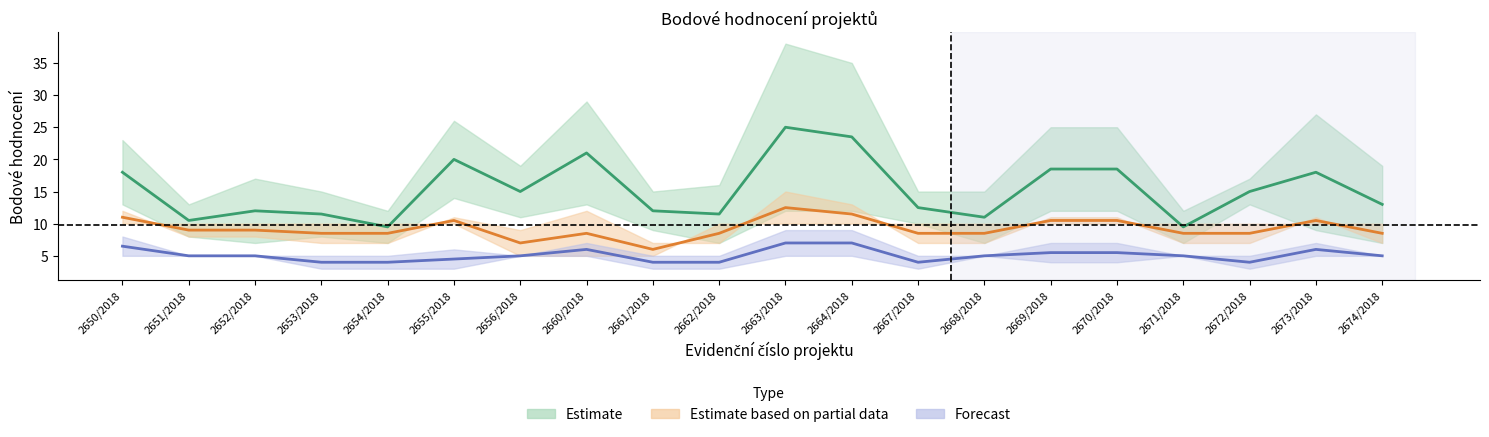

What is the label of the 5th point from the right?

2670/2018